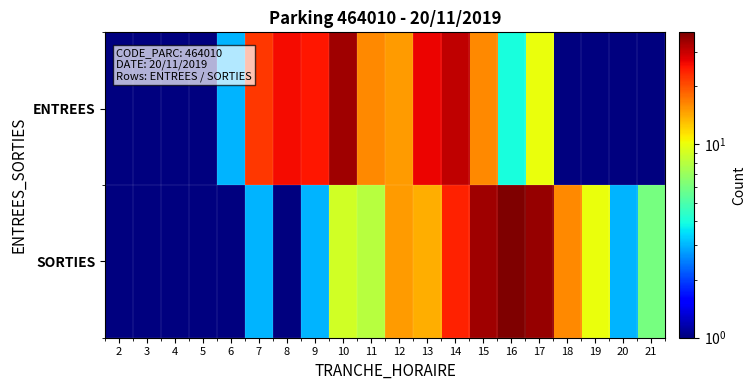

Which label corresponds to the smallest value in the chart?

2